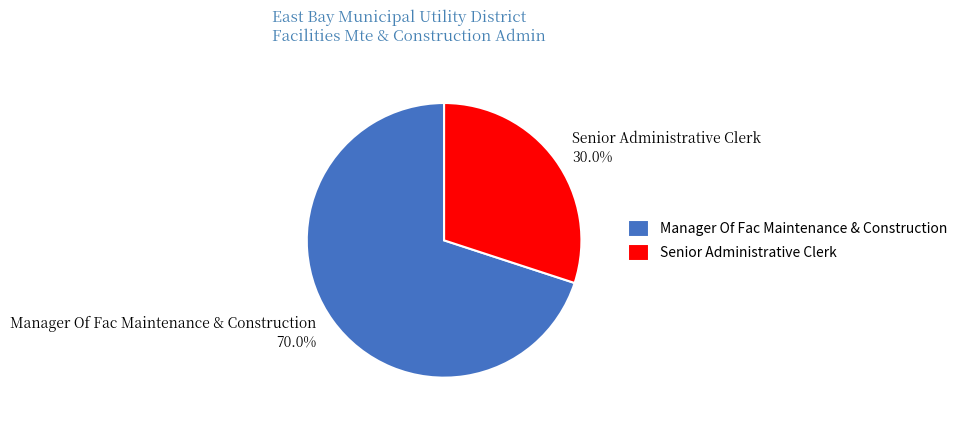

Between Senior Administrative Clerk and Manager Of Fac Maintenance & Construction, which is larger?

Manager Of Fac Maintenance & Construction